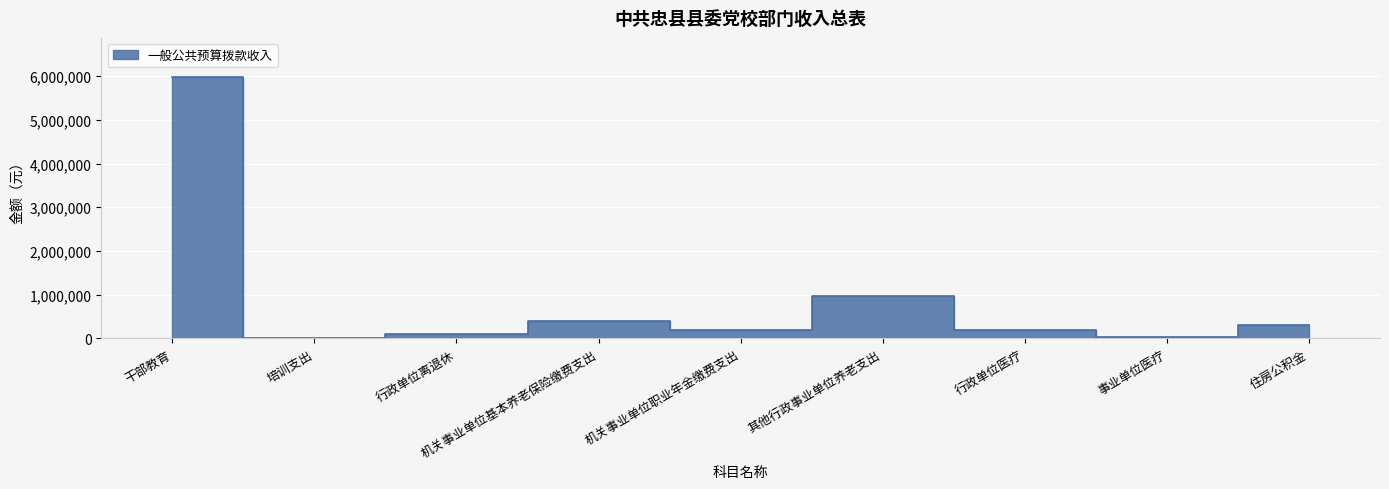

Reading left to right, extract all data points from this chart.

5977103	19442	113205	405023	202511	975100	189114	26053	303766